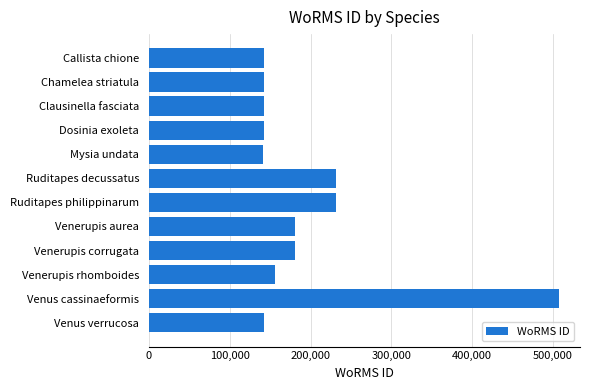

What is the difference between the maximum and minimum values?

367258